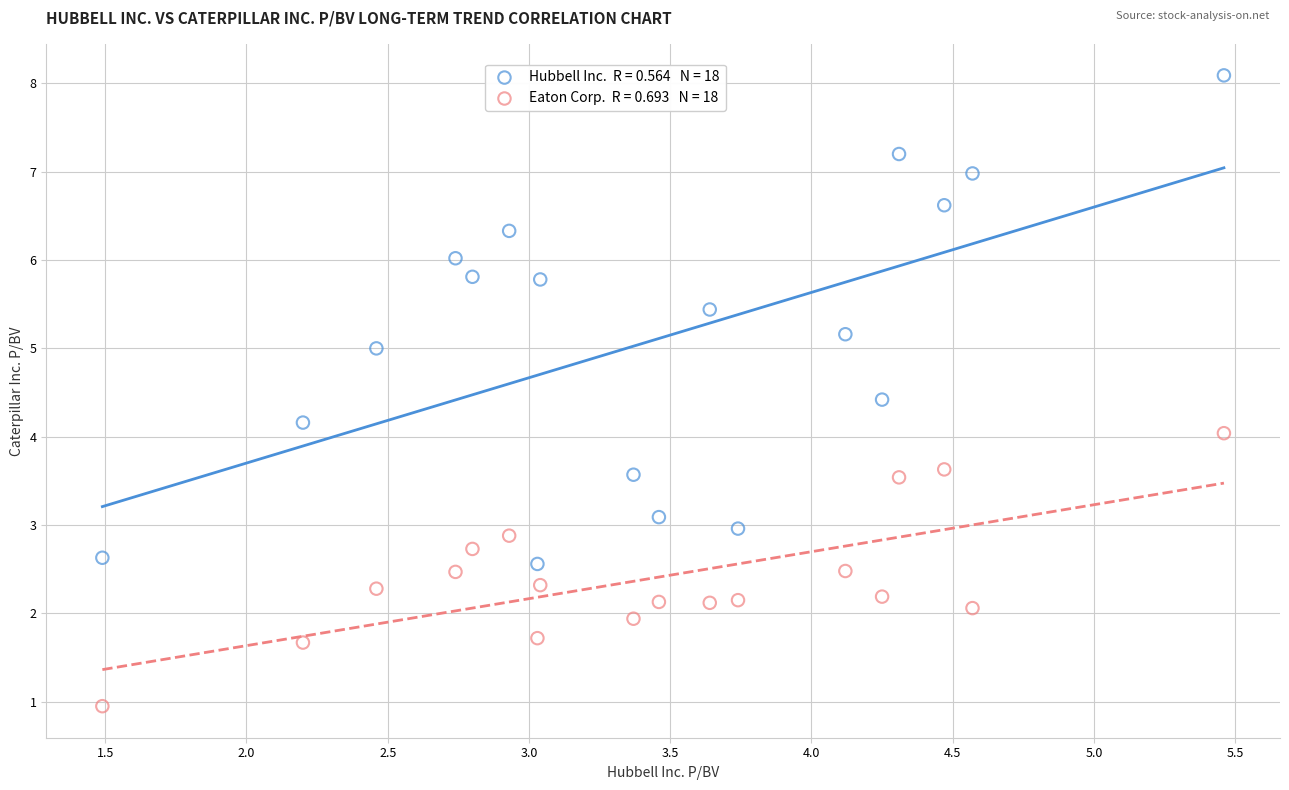

Across all data points, what is the range of Y values (max minus min)?

7.1